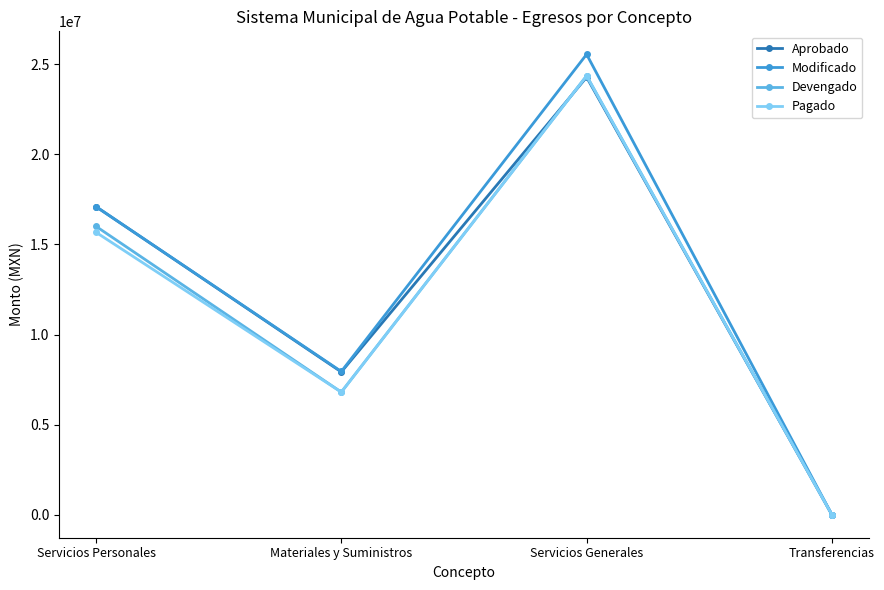

True or false: Modificado has more than 0 interior local peaks.

True